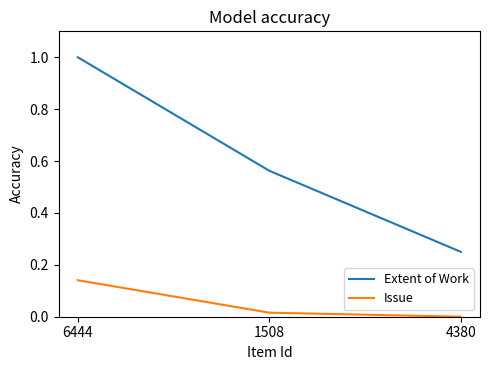

The value of Extent of Work at 1508 is 0.3. True or false?

False